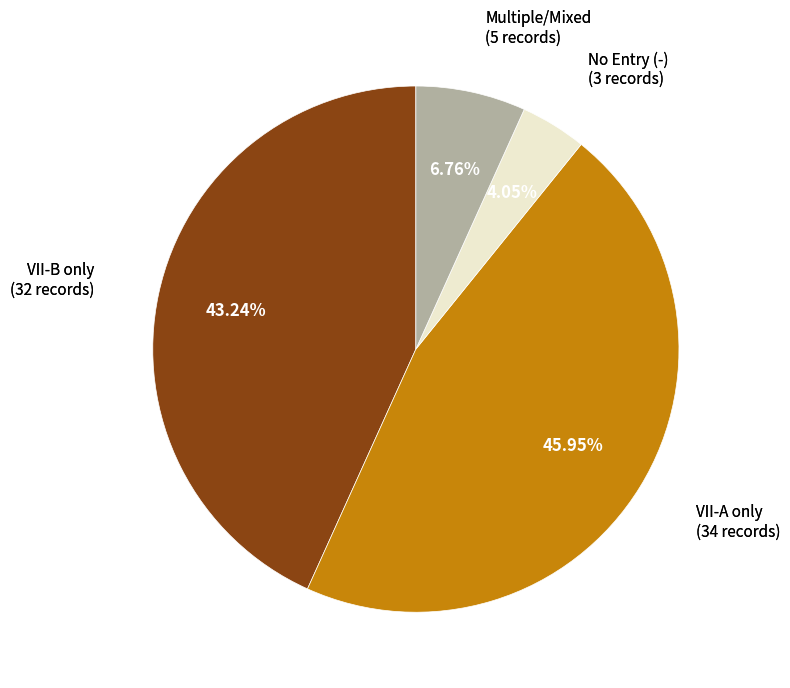

Does any single category account for the majority?

No